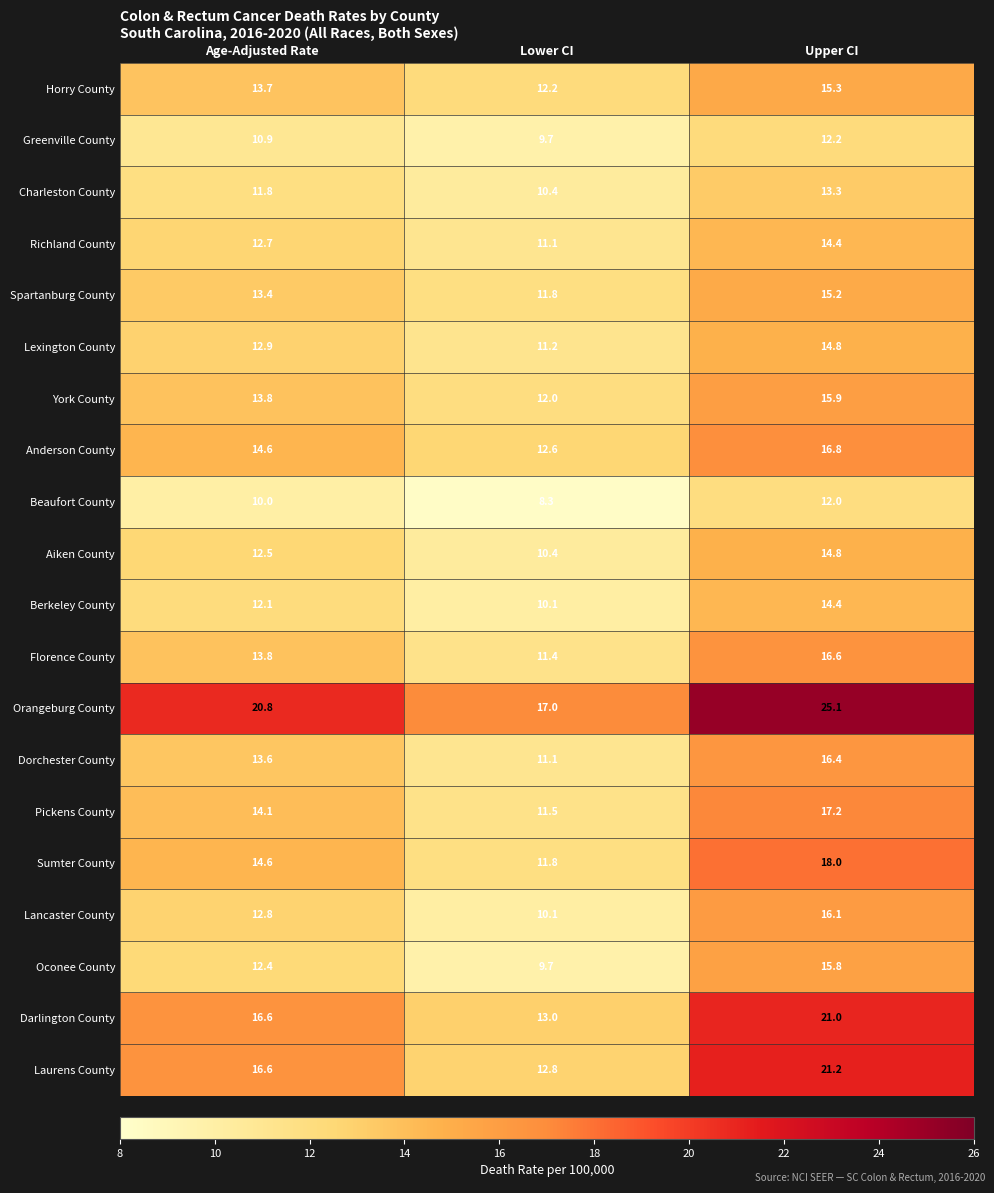

How many series are shown in this chart?

20